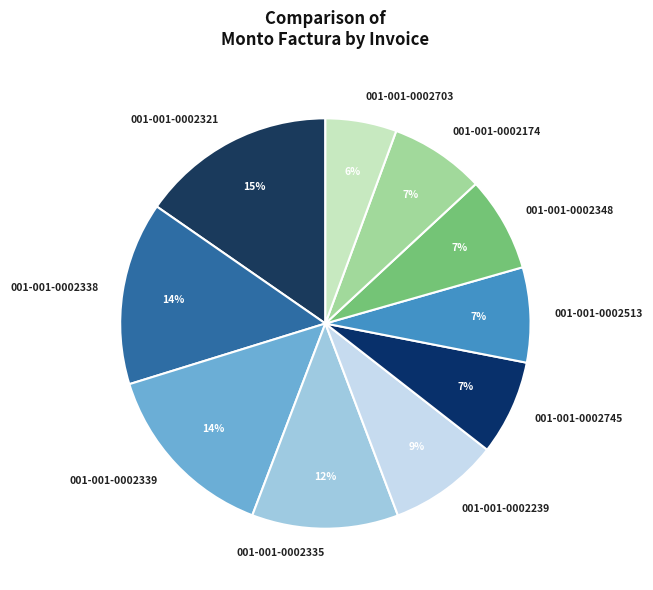

To the nearest percent, what percentage of the pie is 001-001-0002348?

7%